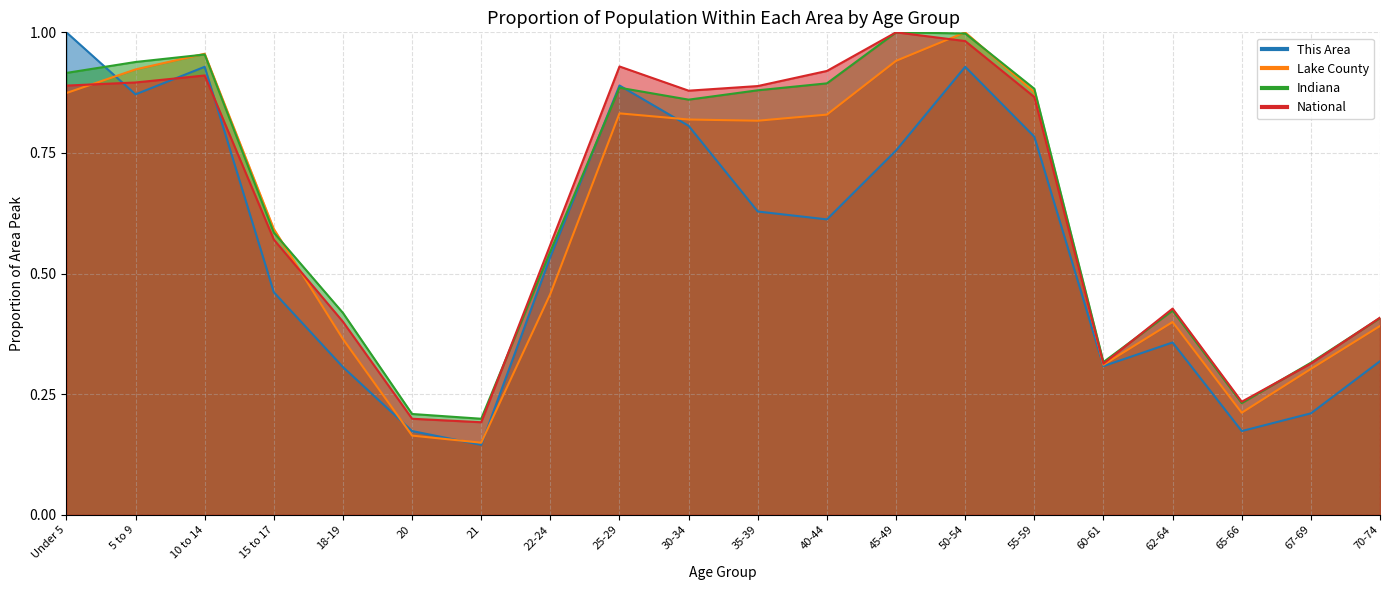

Rank the series by their maximum value, from lowest to highest.

This Area, Lake County, Indiana, National